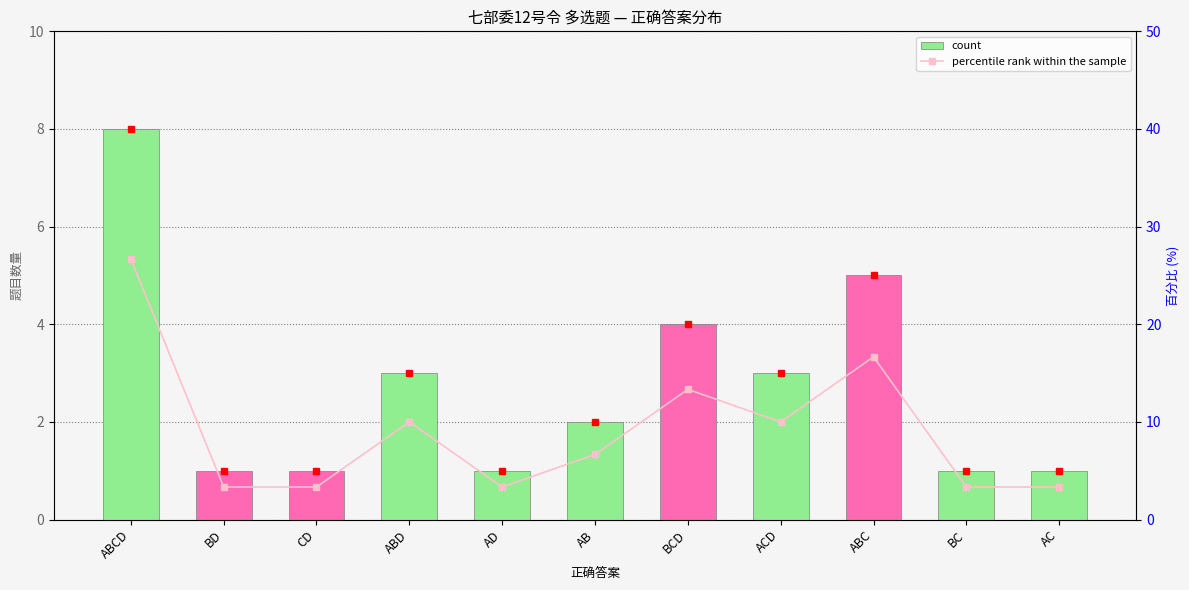

At which label does count first exceed 2?

ABCD